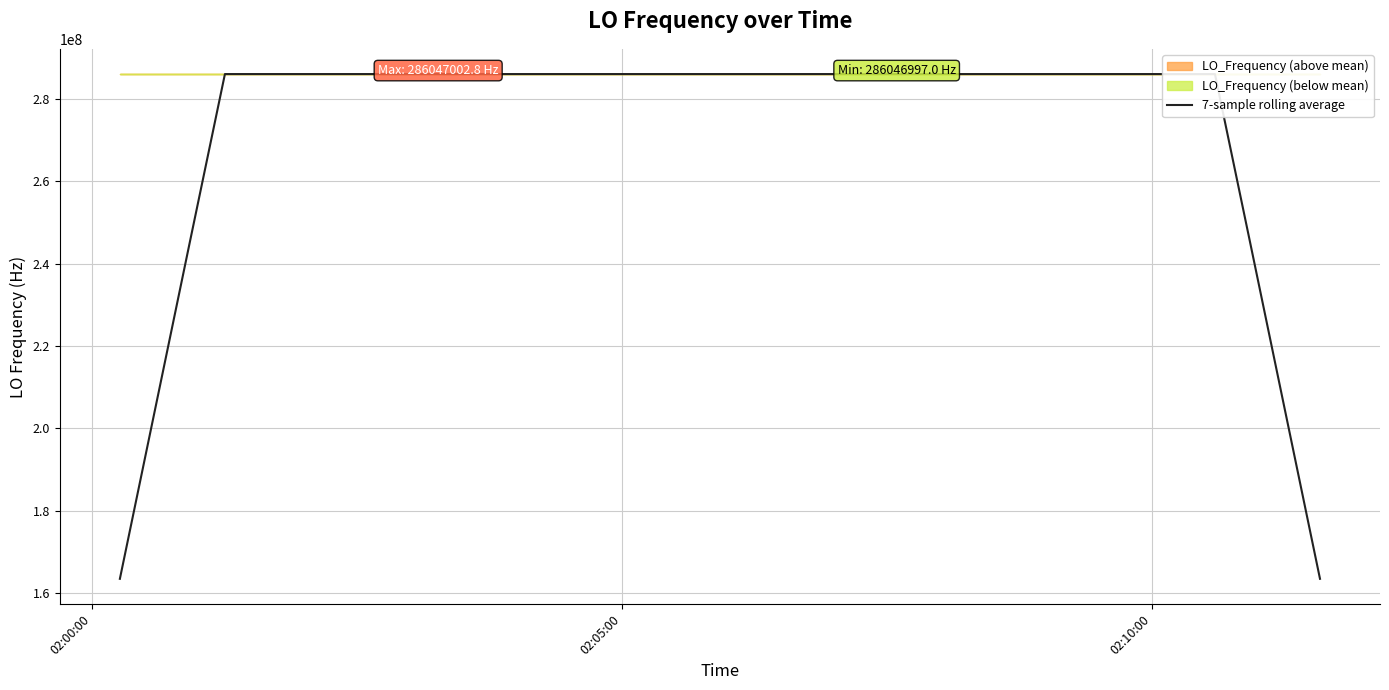

Count the number of categories in the chart.

40